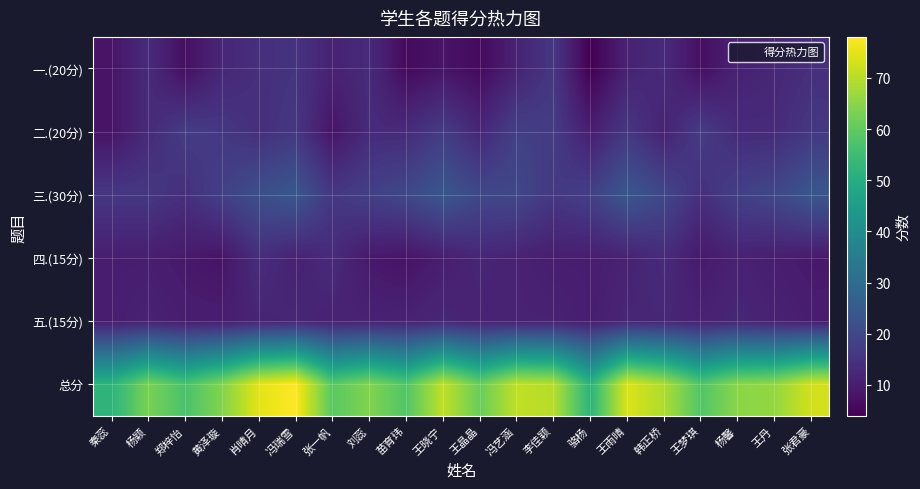

Reading left to right, transcribe all the data shown in this chart.

一.(20分): 秦蕊=8.0	杨颖=13.0	郑梓怡=7.0	黄泽璇=12.0	肖晴月=14.0	冯瑞雪=15.0	张一帆=11.0	刘蕊=13.0	苗育玮=6.0	王晓宁=8.0	王晶晶=6.0	冯艺涵=11.0	李佳颖=16.0	骆杨=4.0	王雨晴=11.0	韩正桥=13.0	王梦琪=7.0	杨馨=11.0	王丹=12.0	张君豪=14.0
二.(20分): 秦蕊=8.0	杨颖=13.0	郑梓怡=17.0	黄泽璇=16.0	肖晴月=14.0	冯瑞雪=16.0	张一帆=8.0	刘蕊=13.0	苗育玮=13.0	王晓宁=17.0	王晶晶=12.0	冯艺涵=18.0	李佳颖=17.0	骆杨=10.0	王雨晴=16.0	韩正桥=11.0	王梦琪=17.0	杨馨=13.0	王丹=13.0	张君豪=16.0
三.(30分): 秦蕊=16.0	杨颖=16.0	郑梓怡=14.0	黄泽璇=18.0	肖晴月=22.0	冯瑞雪=24.0	张一帆=16.0	刘蕊=18.0	苗育玮=20.0	王晓宁=24.0	王晶晶=20.0	冯艺涵=20.0	李佳颖=16.0	骆杨=18.0	王雨晴=24.0	韩正桥=20.0	王梦琪=14.0	杨馨=18.0	王丹=20.0	张君豪=24.0
四.(15分): 秦蕊=10.0	杨颖=10.0	郑梓怡=9.0	黄泽璇=8.0	肖晴月=13.5	冯瑞雪=11.0	张一帆=13.0	刘蕊=9.0	苗育玮=8.0	王晓宁=10.0	王晶晶=12.0	冯艺涵=11.0	李佳颖=10.0	骆杨=10.0	王雨晴=11.0	韩正桥=13.0	王梦琪=9.0	杨馨=11.0	王丹=10.0	张君豪=9.0
五.(15分): 秦蕊=10.0	杨颖=11.0	郑梓怡=10.0	黄泽璇=10.0	肖晴月=11.5	冯瑞雪=12.0	张一帆=11.0	刘蕊=11.0	苗育玮=11.0	王晓宁=12.0	王晶晶=11.0	冯艺涵=11.0	李佳颖=11.0	骆杨=10.0	王雨晴=12.0	韩正桥=12.0	王梦琪=11.0	杨馨=12.0	王丹=11.0	张君豪=10.0
总分: 秦蕊=52.0	杨颖=63.0	郑梓怡=57.0	黄泽璇=64.0	肖晴月=75.0	冯瑞雪=78.0	张一帆=59.0	刘蕊=64.0	苗育玮=58.0	王晓宁=71.0	王晶晶=61.0	冯艺涵=71.0	李佳颖=70.0	骆杨=52.0	王雨晴=74.0	韩正桥=69.0	王梦琪=58.0	杨馨=65.0	王丹=66.0	张君豪=73.0